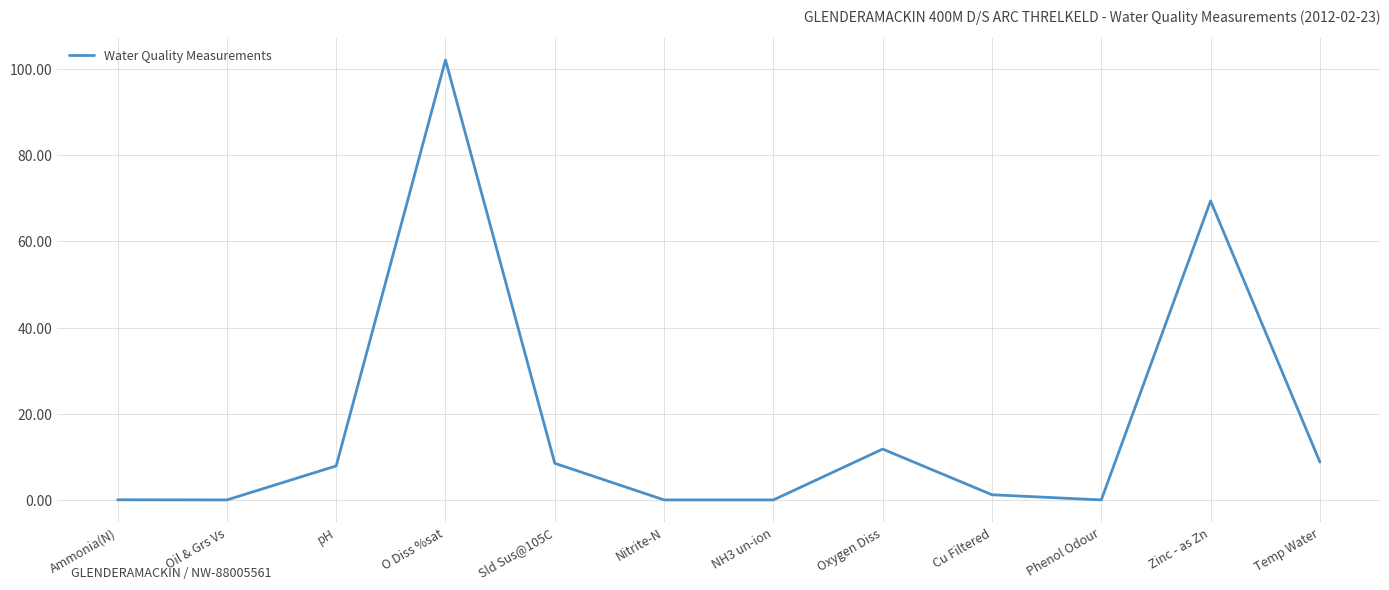

What position from the left is Cu Filtered?

9